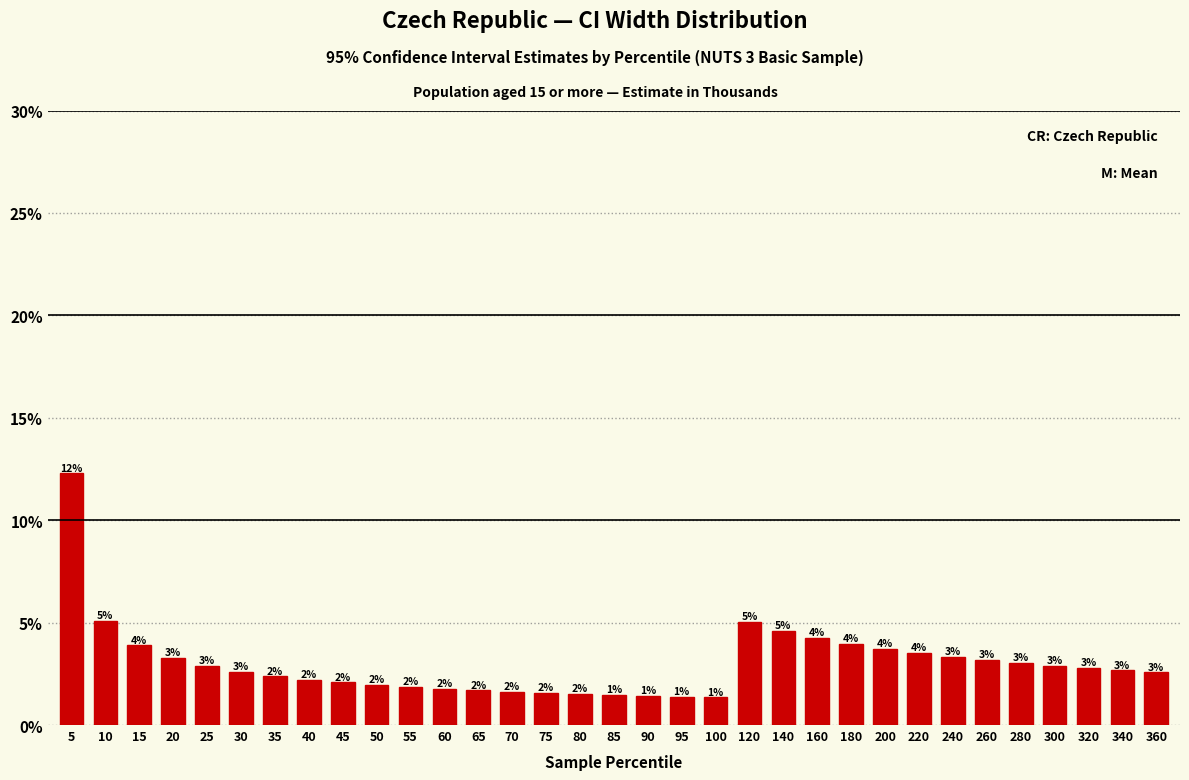

Which has a higher value, 20 or 320?

20